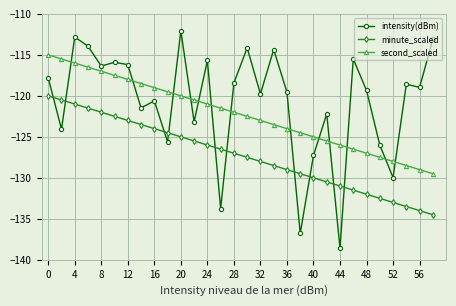

Which series has the largest total across all categories?

intensity(dBm)